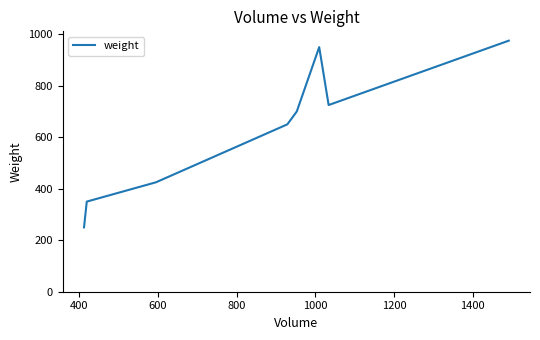

What is the smallest value displayed?

250